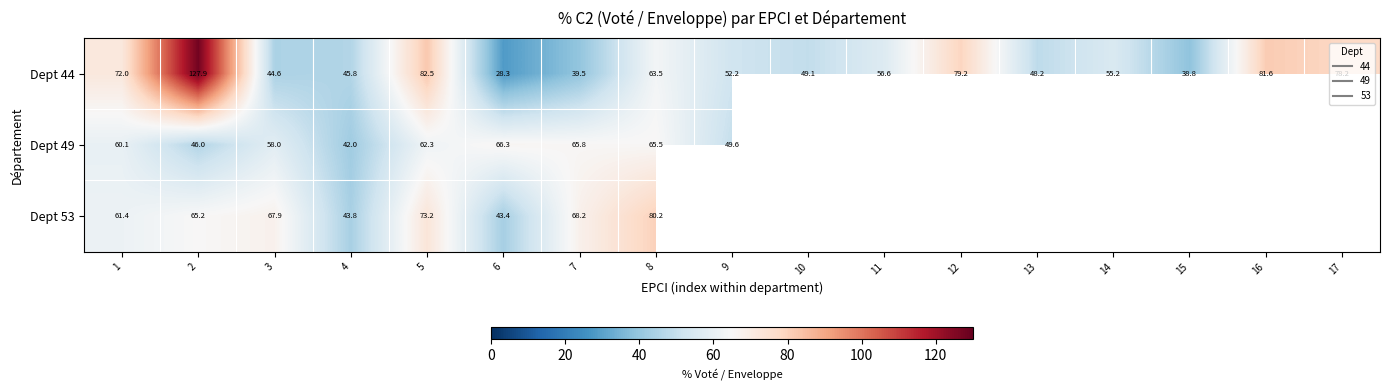

At which label is Dept 49 closest to 54?

3